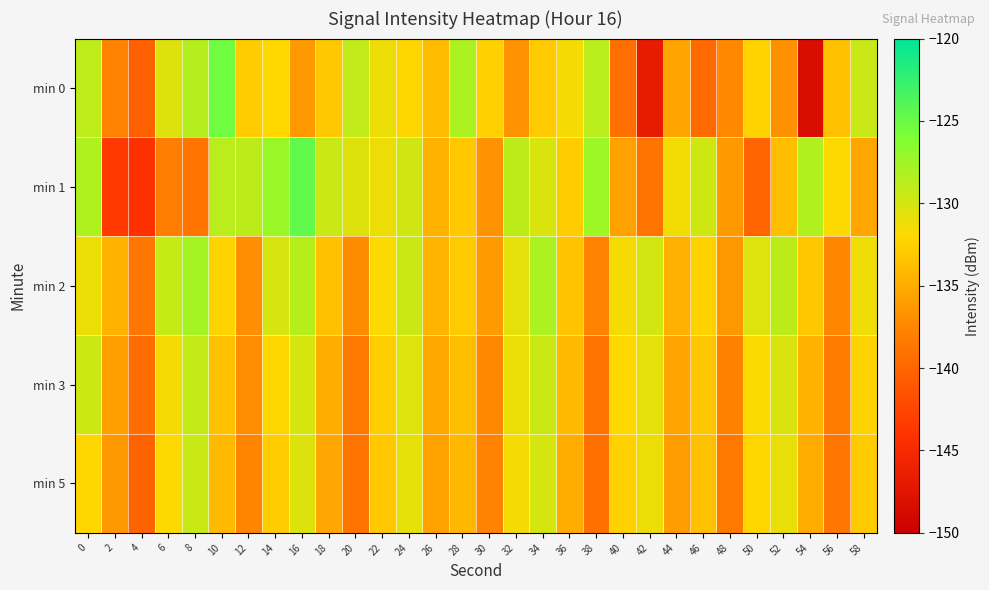

Reading left to right, what are all the values shown in this chart?

min 0: 0=-129.0	2=-137.8	4=-140.4	6=-130.5	8=-128.5	10=-125.3	12=-132.9	14=-132.1	16=-136.2	18=-133.1	20=-129.1	22=-131.2	24=-132.3	26=-133.9	28=-128.2	30=-132.5	32=-136.7	34=-133.0	36=-131.5	38=-128.7	40=-139.3	42=-146.8	44=-135.4	46=-139.6	48=-137.4	50=-132.3	52=-136.8	54=-148.4	56=-133.6	58=-129.4
min 1: 0=-128.2	2=-143.5	4=-144.2	6=-138.1	8=-138.8	10=-128.8	12=-128.9	14=-127.3	16=-124.6	18=-129.4	20=-130.5	22=-131.2	24=-129.8	26=-134.5	28=-133.1	30=-136.7	32=-128.9	34=-130.2	36=-132.8	38=-127.5	40=-135.6	42=-138.9	44=-131.4	46=-129.7	48=-136.2	50=-140.1	52=-133.8	54=-128.4	56=-131.9	58=-135.3
min 2: 0=-131.2	2=-134.5	4=-138.7	6=-129.3	8=-127.8	10=-132.4	12=-136.9	14=-130.1	16=-128.6	18=-133.7	20=-137.2	22=-131.8	24=-129.5	26=-134.3	28=-132.9	30=-136.1	32=-130.7	34=-128.2	36=-133.4	38=-137.8	40=-131.6	42=-129.9	44=-134.7	46=-132.5	48=-136.3	50=-130.4	52=-128.8	54=-133.2	56=-137.5	58=-131.3
min 3: 0=-129.7	2=-135.8	4=-139.4	6=-131.5	8=-129.2	10=-133.6	12=-137.1	14=-132.3	16=-130.0	18=-134.8	20=-138.5	22=-132.7	24=-130.4	26=-135.2	28=-133.8	30=-137.4	32=-131.1	34=-129.6	36=-134.1	38=-138.8	40=-132.0	42=-130.7	44=-135.5	46=-133.3	48=-137.9	50=-131.8	52=-130.2	54=-134.6	56=-138.2	58=-132.4
min 5: 0=-132.1	2=-136.4	4=-140.2	6=-131.9	8=-129.4	10=-134.0	12=-137.6	14=-132.8	16=-130.5	18=-135.3	20=-138.9	22=-133.1	24=-130.8	26=-135.6	28=-134.2	30=-137.8	32=-131.5	34=-130.0	36=-134.9	38=-139.2	40=-132.5	42=-131.2	44=-136.0	46=-133.7	48=-138.4	50=-132.3	52=-130.9	54=-135.1	56=-138.7	58=-132.9